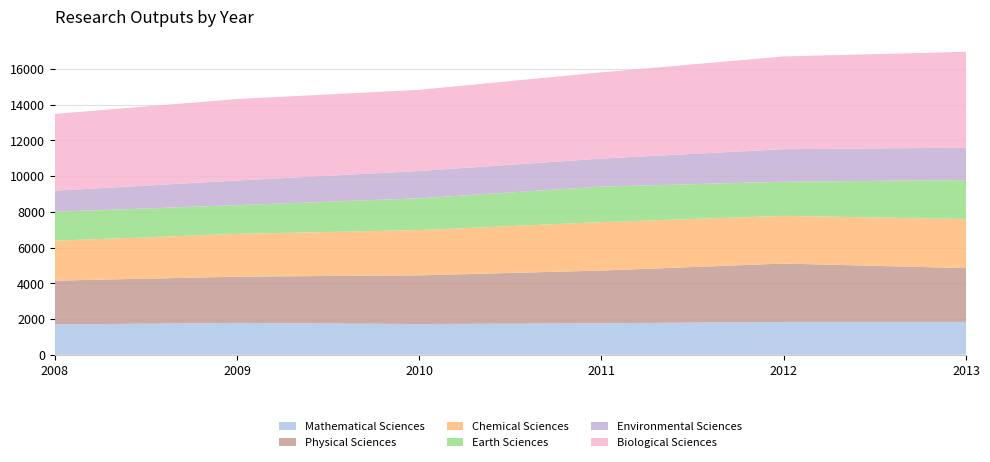

Reading left to right, extract all data points from this chart.

Mathematical Sciences: 1697.9	1780.6	1719.5	1761.1	1836.7	1836.9
Physical Sciences: 2448.4	2589.0	2723.8	2950.6	3267.9	3011.1
Chemical Sciences: 2235.0	2395.6	2532.2	2711.3	2666.0	2748.7
Earth Sciences: 1622.0	1605.6	1781.0	1988.1	1911.6	2182.0
Environmental Sciences: 1177.8	1380.4	1528.6	1568.5	1822.9	1810.1
Biological Sciences: 4298.0	4560.6	4542.4	4826.0	5191.3	5368.1